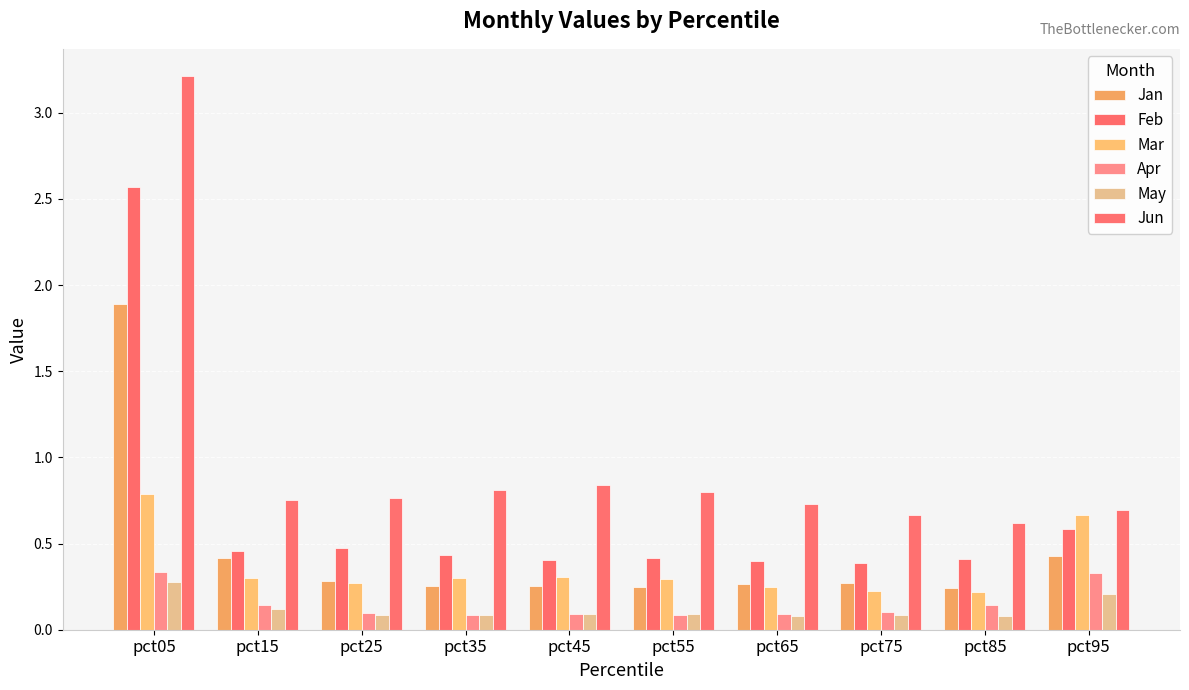

Reading left to right, what are all the values shown in this chart?

Jan: 1.9	0.4	0.3	0.3	0.3	0.2	0.3	0.3	0.2	0.4
Feb: 2.6	0.5	0.5	0.4	0.4	0.4	0.4	0.4	0.4	0.6
Mar: 0.8	0.3	0.3	0.3	0.3	0.3	0.2	0.2	0.2	0.7
Apr: 0.3	0.1	0.1	0.1	0.1	0.1	0.1	0.1	0.1	0.3
May: 0.3	0.1	0.1	0.1	0.1	0.1	0.1	0.1	0.1	0.2
Jun: 3.2	0.8	0.8	0.8	0.8	0.8	0.7	0.7	0.6	0.7